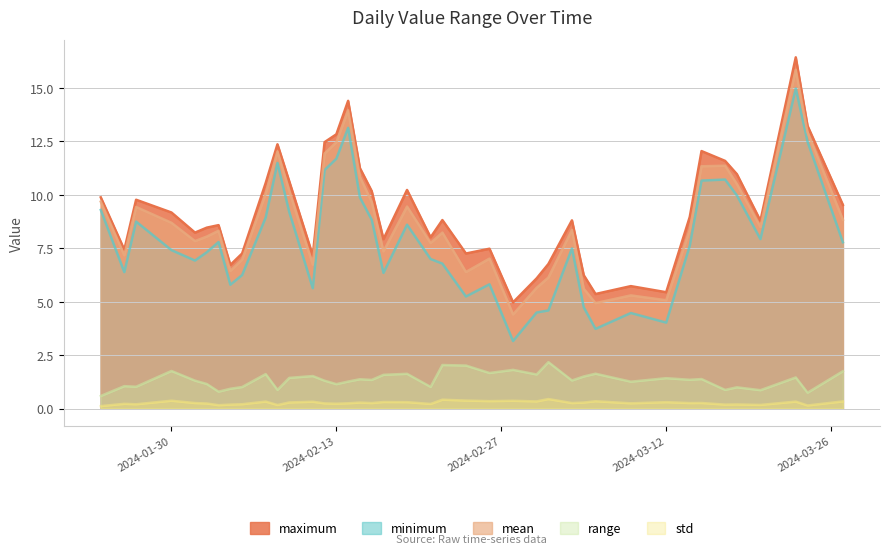

Where is the first local maximum for std?

2024-01-26